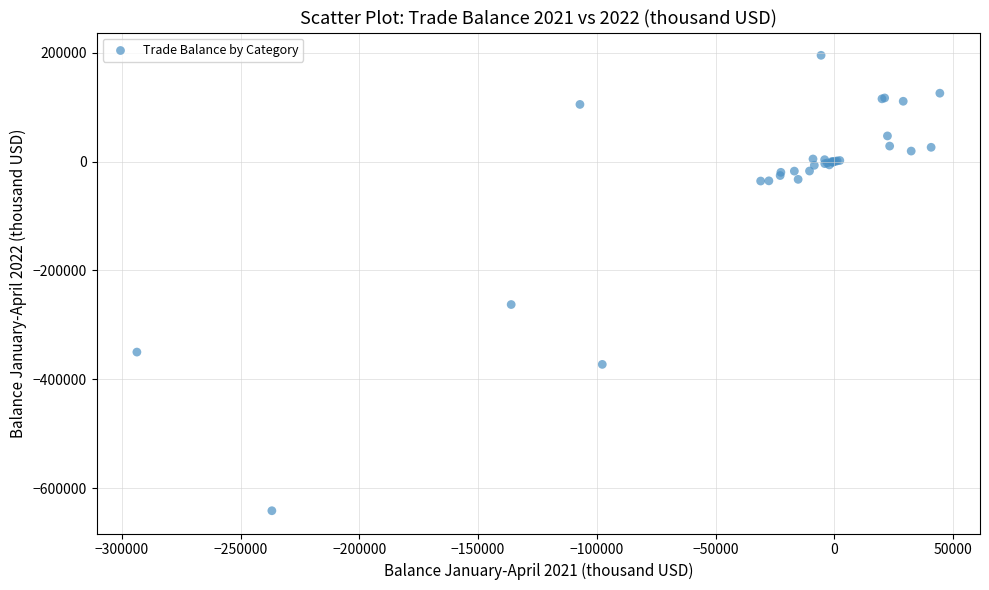

What Y value in the scatter plot is closest to -223123?

-262639.7